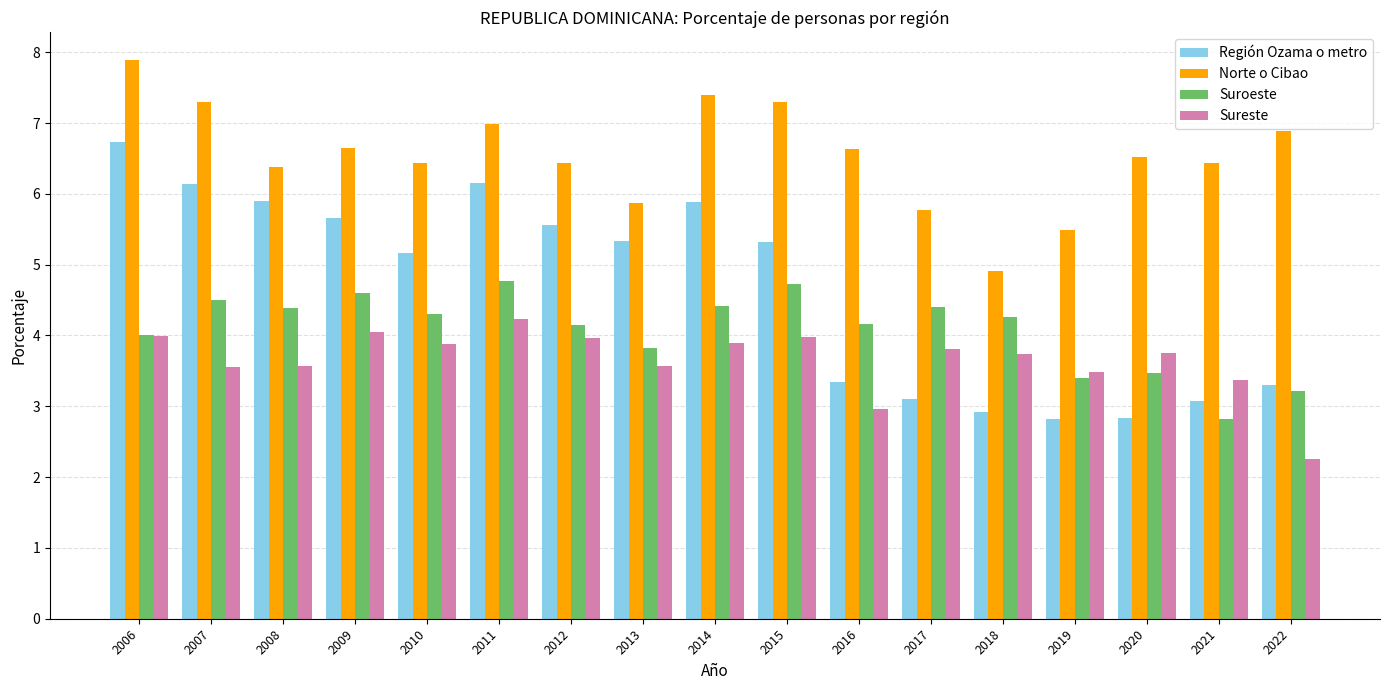

What is the minimum value for Región Ozama o metro?

2.8